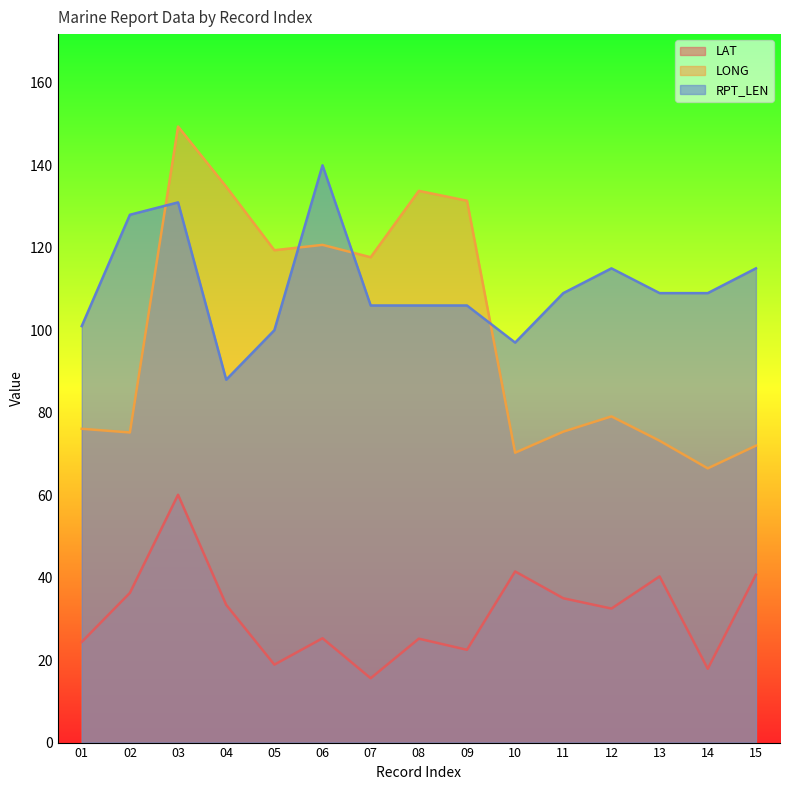

How many times do RPT_LEN and LONG cross each other?

4